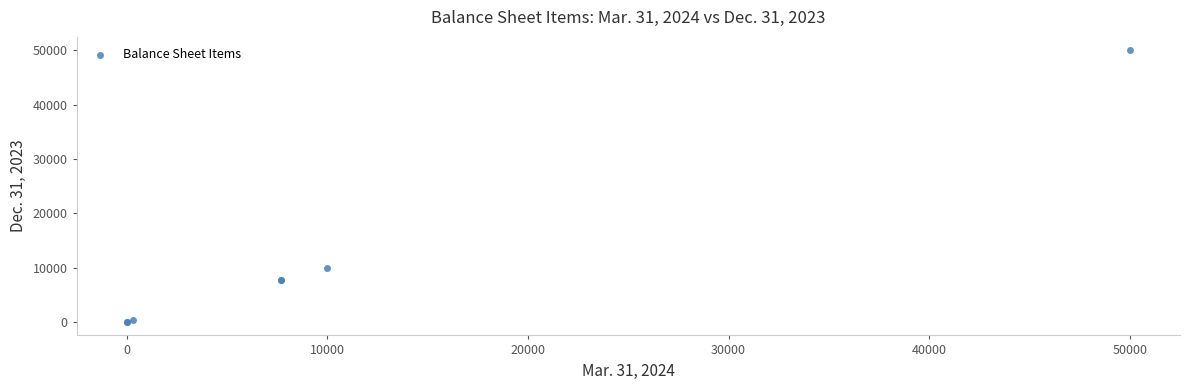

What Y value in the scatter plot is closest to 25000?

10000.0